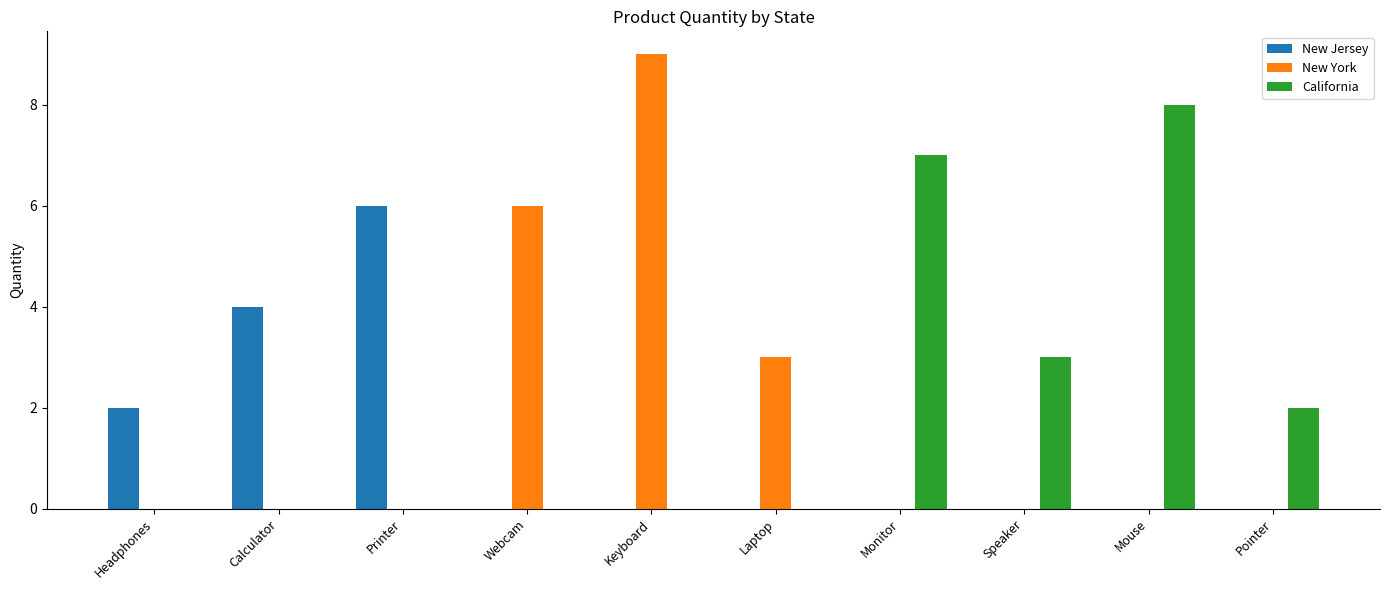

What are all the series names shown in the legend?

New Jersey, New York, California